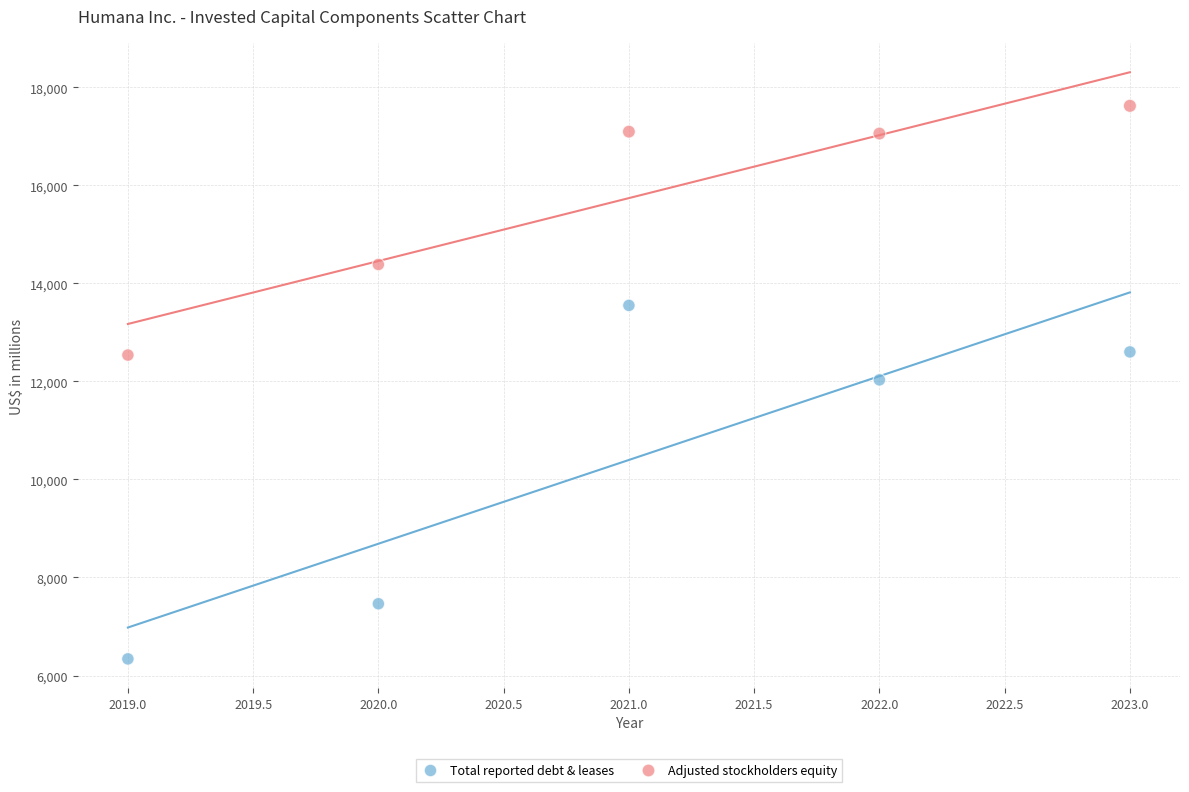

Across all data points, what is the average X value?

2021